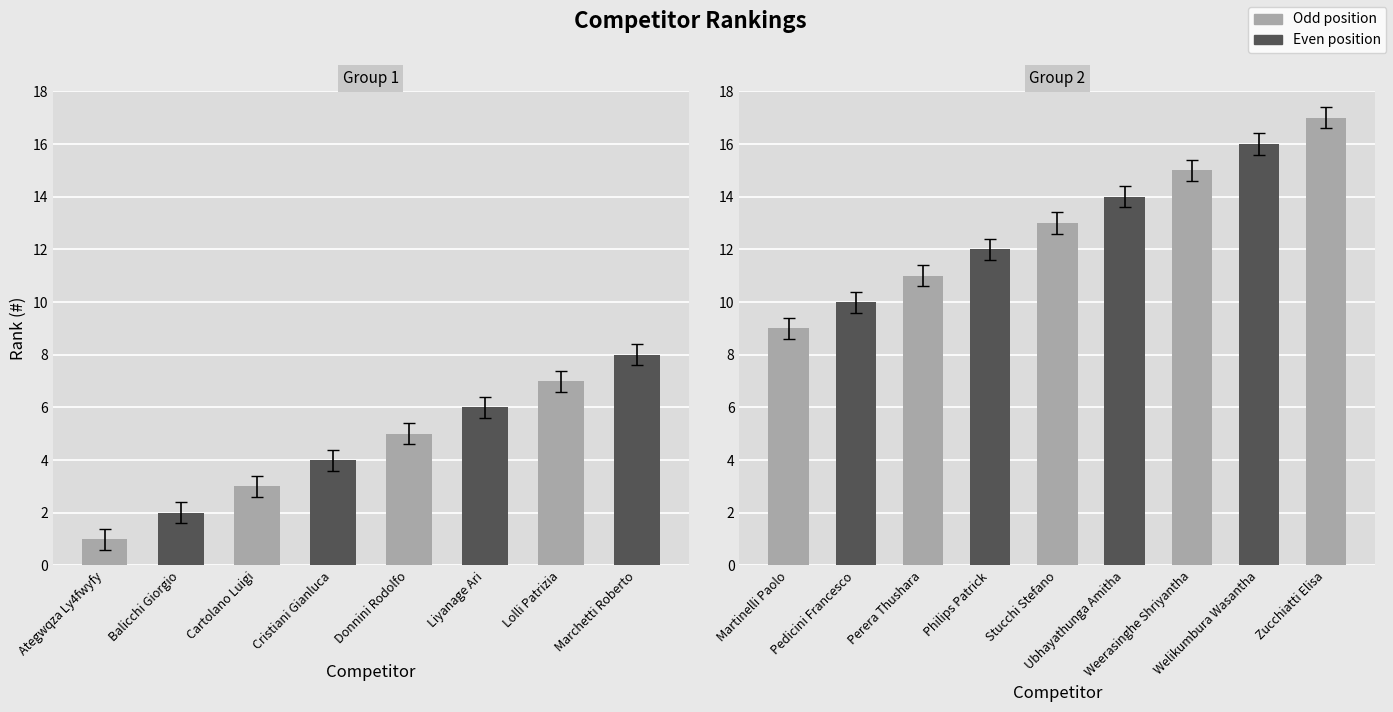

Reading left to right, list all the values displayed in this chart.

Ategwqza Ly4fwyfy=1	Balicchi Giorgio=2	Cartolano Luigi=3	Cristiani Gianluca=4	Donnini Rodolfo=5	Liyanage Ari=6	Lolli Patrizia=7	Marchetti Roberto=8	Martinelli Paolo=9	Pedicini Francesco=10	Perera Thushara=11	Philips Patrick=12	Stucchi Stefano=13	Ubhayathunga Amitha=14	Weerasinghe Shriyantha=15	Welikumbura Wasantha=16	Zucchiatti Elisa=17